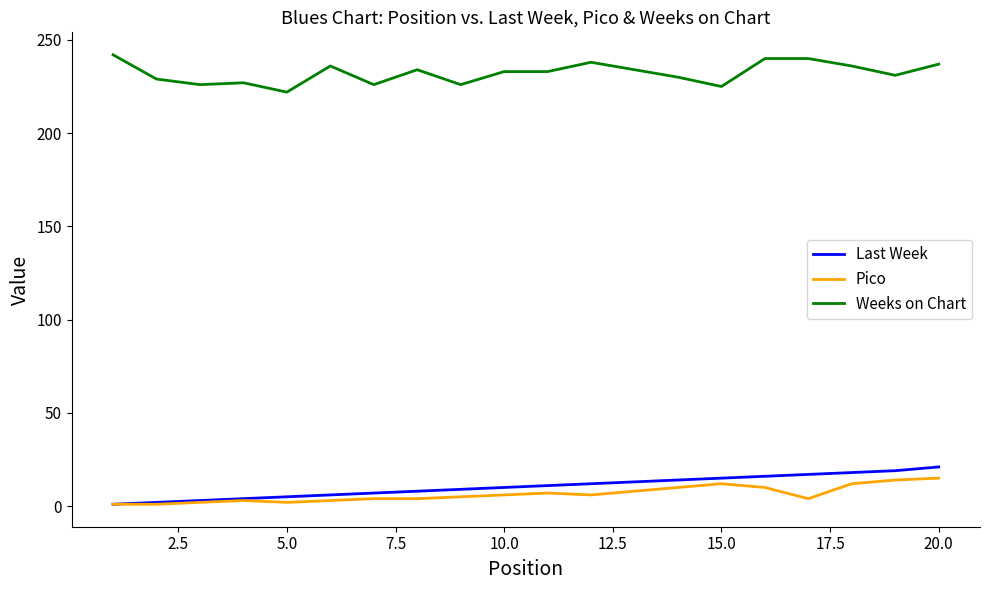

True or false: Weeks on Chart and Last Week intersect in this chart.

False